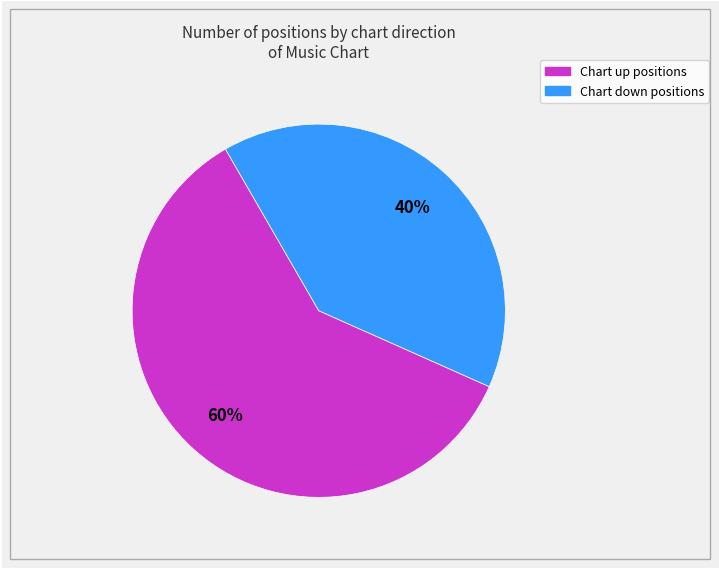

Is there a majority slice in this chart?

Yes